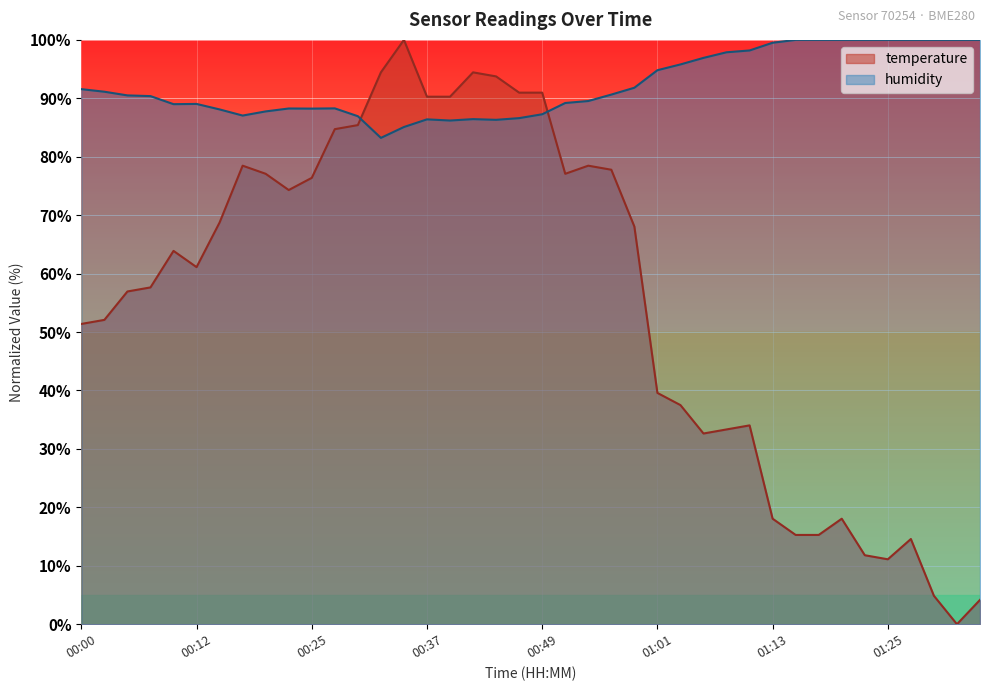

Does the chart display data point markers on the line(s)?

No